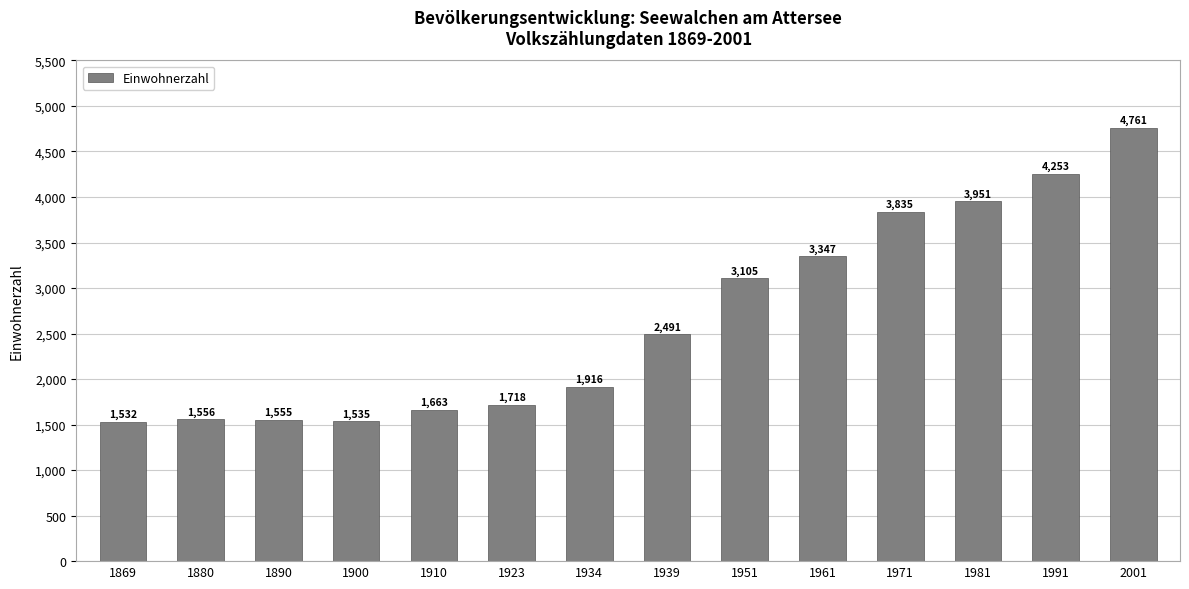

True or false: the data shows 2006 at 2001.

False